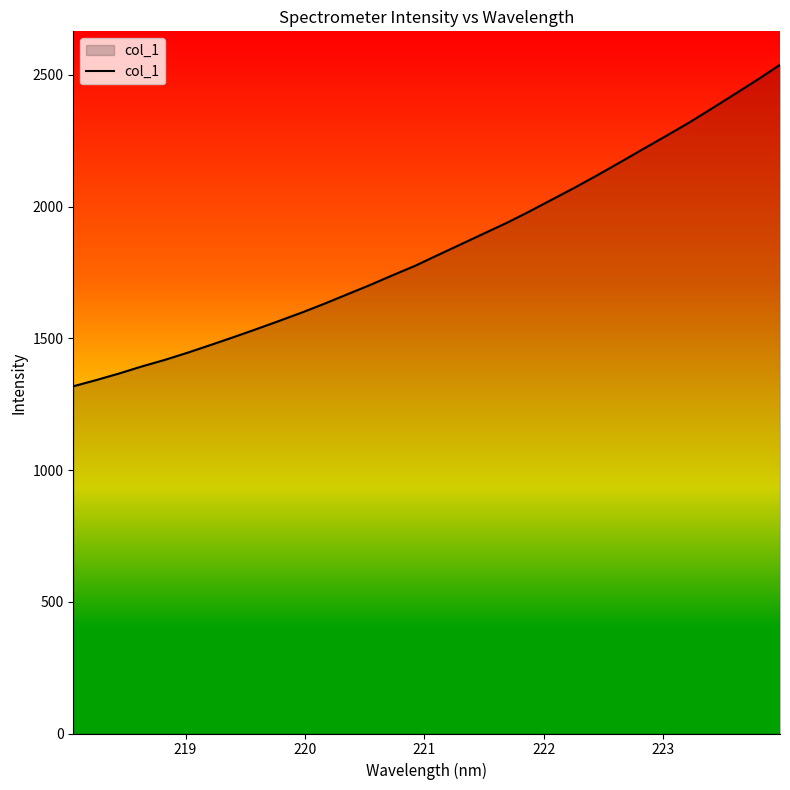

What is the difference between the maximum and minimum values?

1220.2